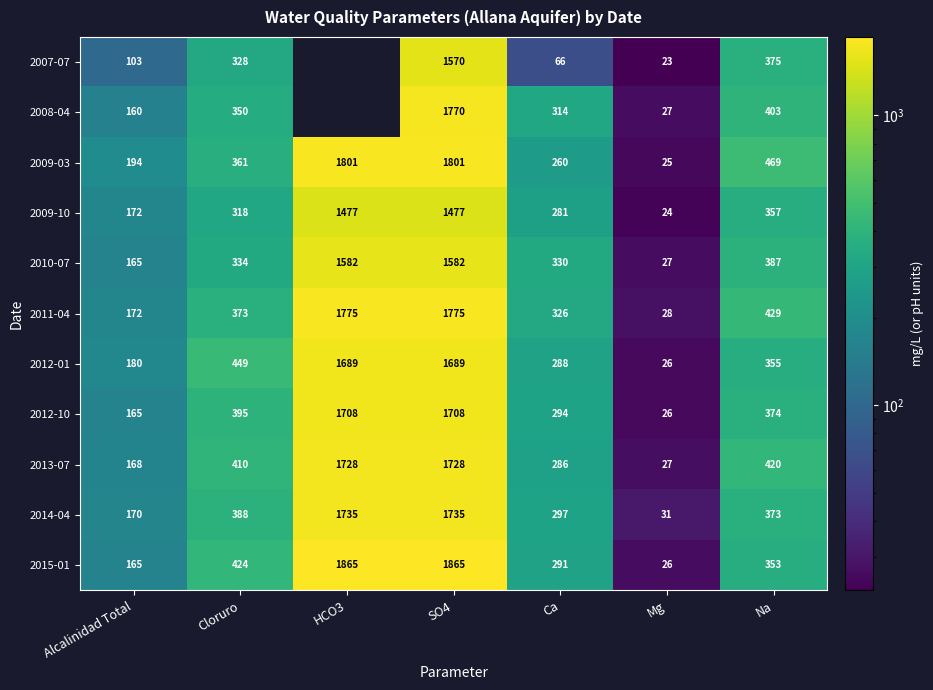

At which category does the chart reach its minimum across all series?

Mg